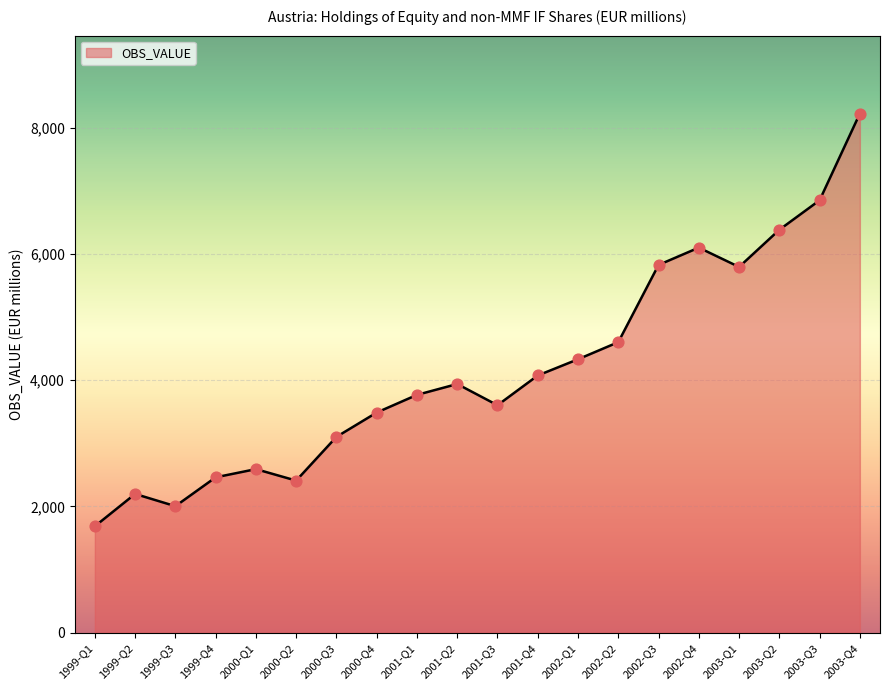

What is the ratio of the value at 2000-Q2 to the value at 2000-Q3?

0.8